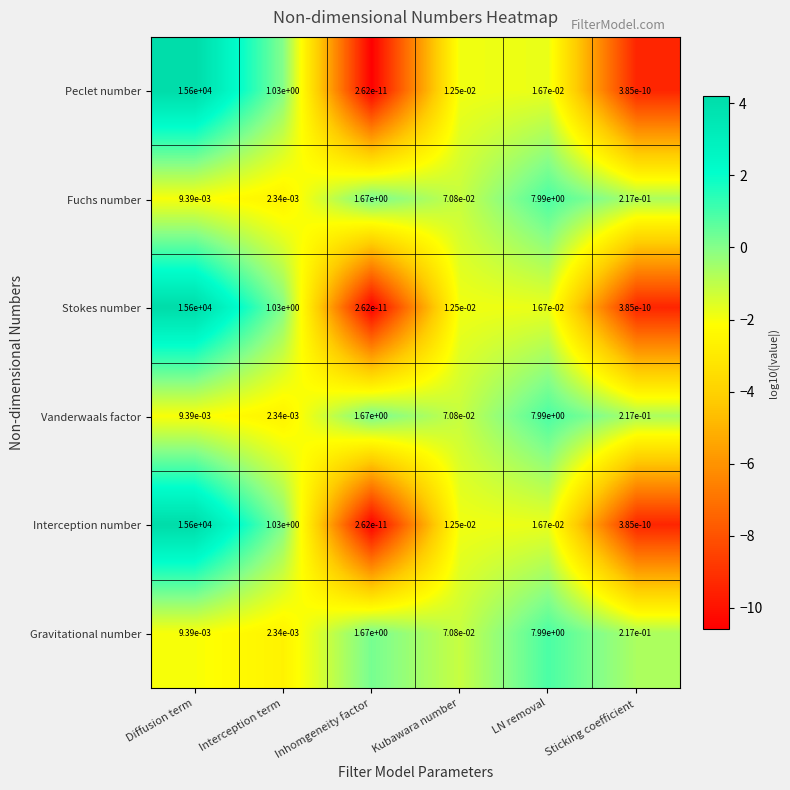

Where is Peclet number nearest to the value 7800?

Interception term